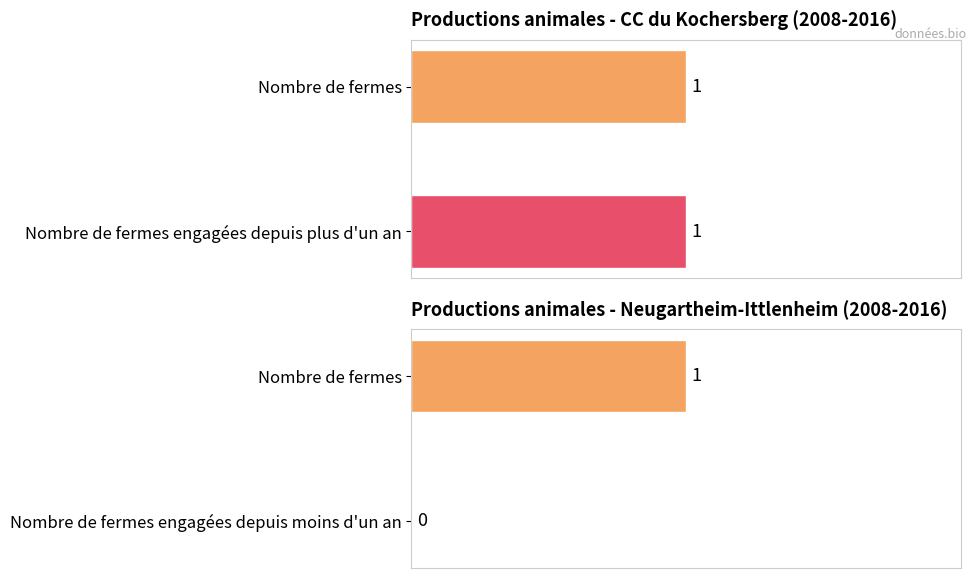

Count the number of data series in this chart.

3